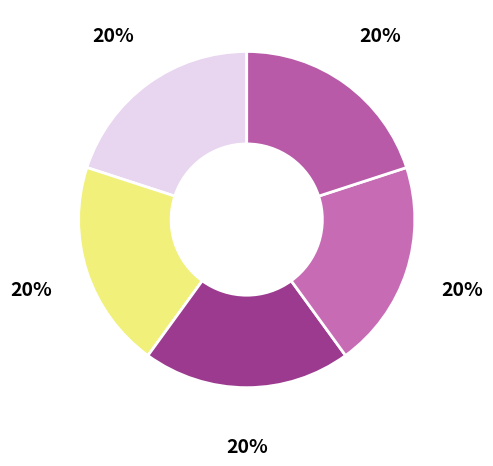

To the nearest percent, what is the average slice percentage?

20%